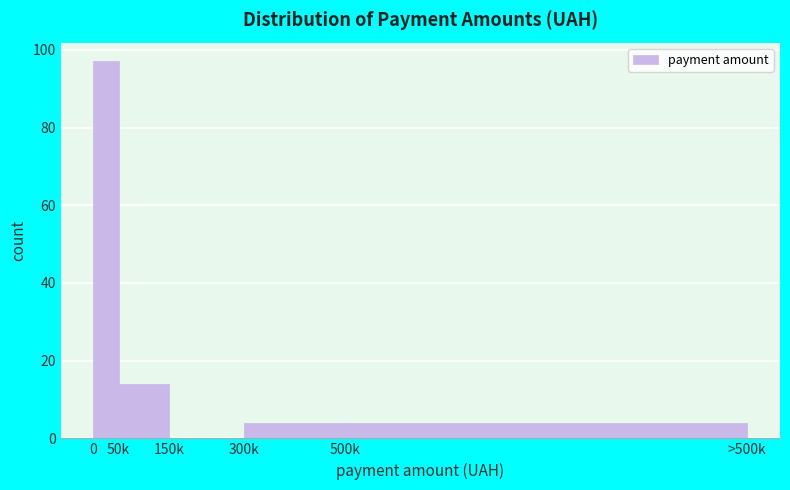

Reading right to left, what are all the values shown in this chart?

500k=4	300k=4	150k=0	50k=14	0=97